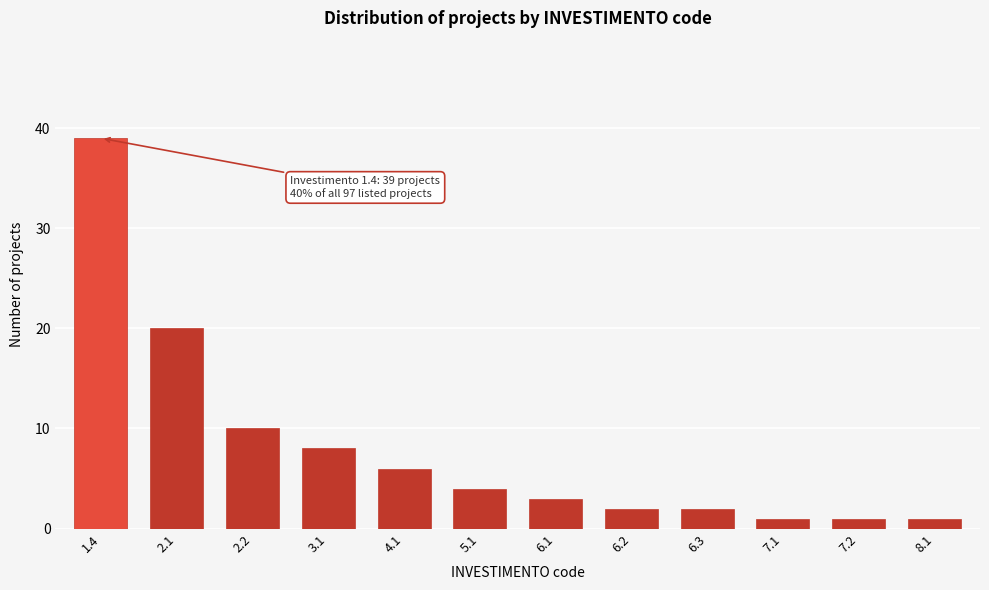

Reading left to right, what are all the values shown in this chart?

39	20	10	8	6	4	3	2	2	1	1	1